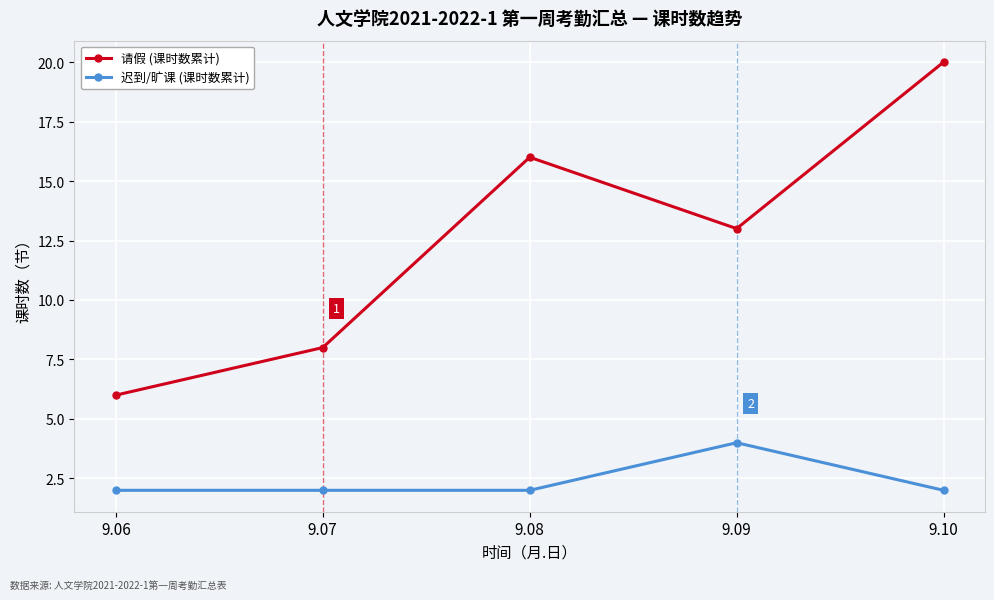

Reading left to right, what are all the values shown in this chart?

请假 (课时数累计): 6	8	16	13	20
迟到/旷课 (课时数累计): 2	2	2	4	2